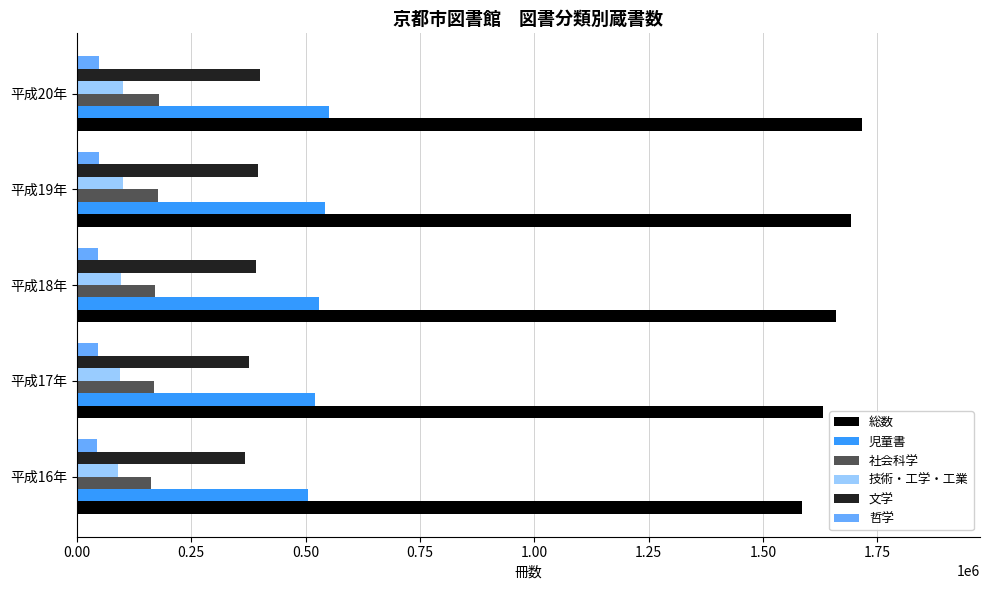

At how many categories does at least one series exceed 523109?

5